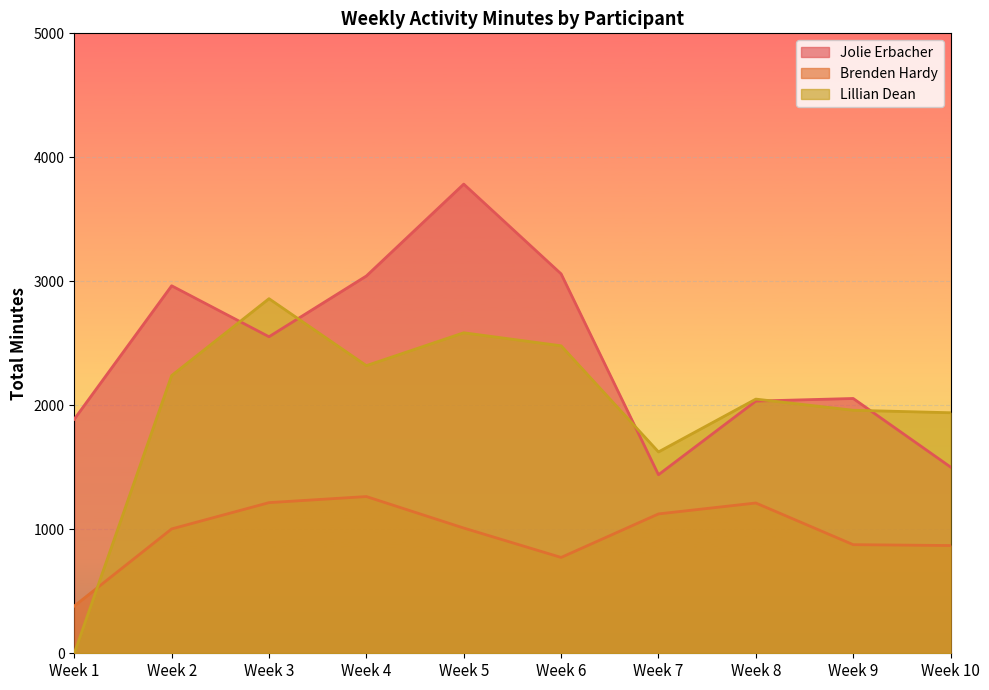

True or false: Lillian Dean has more than 1 points higher than both neighbors.

True